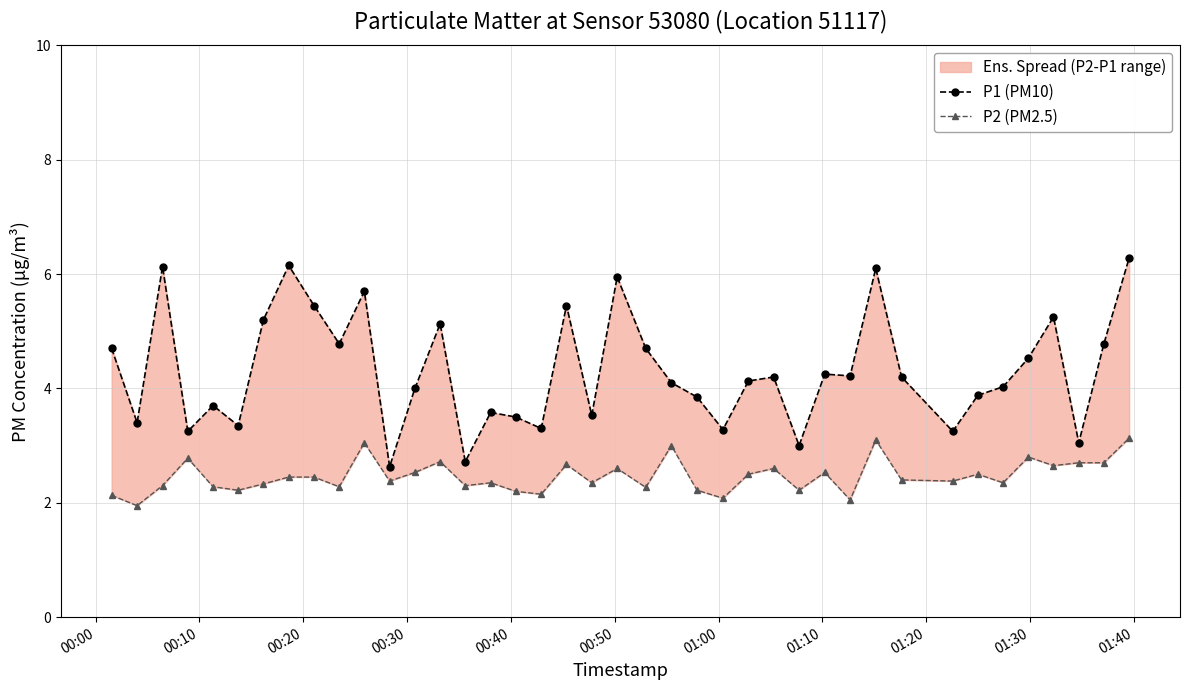

What is the spread (max minus min) of values at 00:20?

3.8